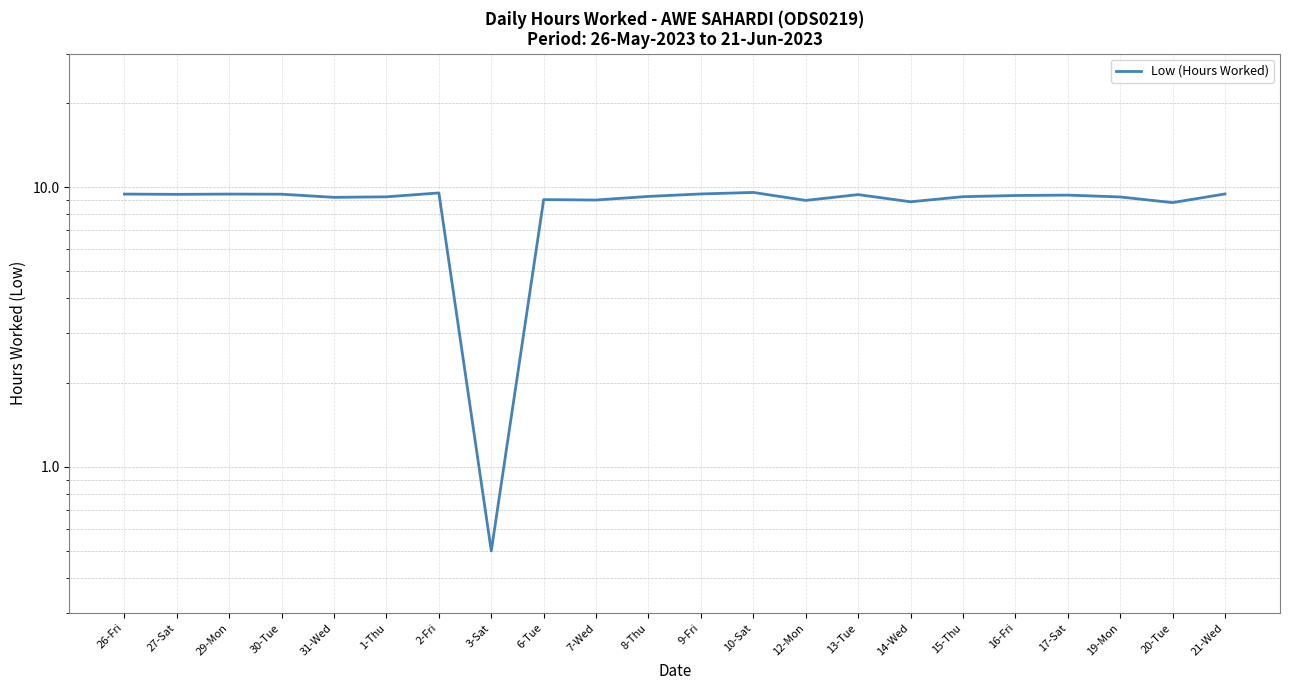

What is the difference between the maximum and second lowest values?

0.8